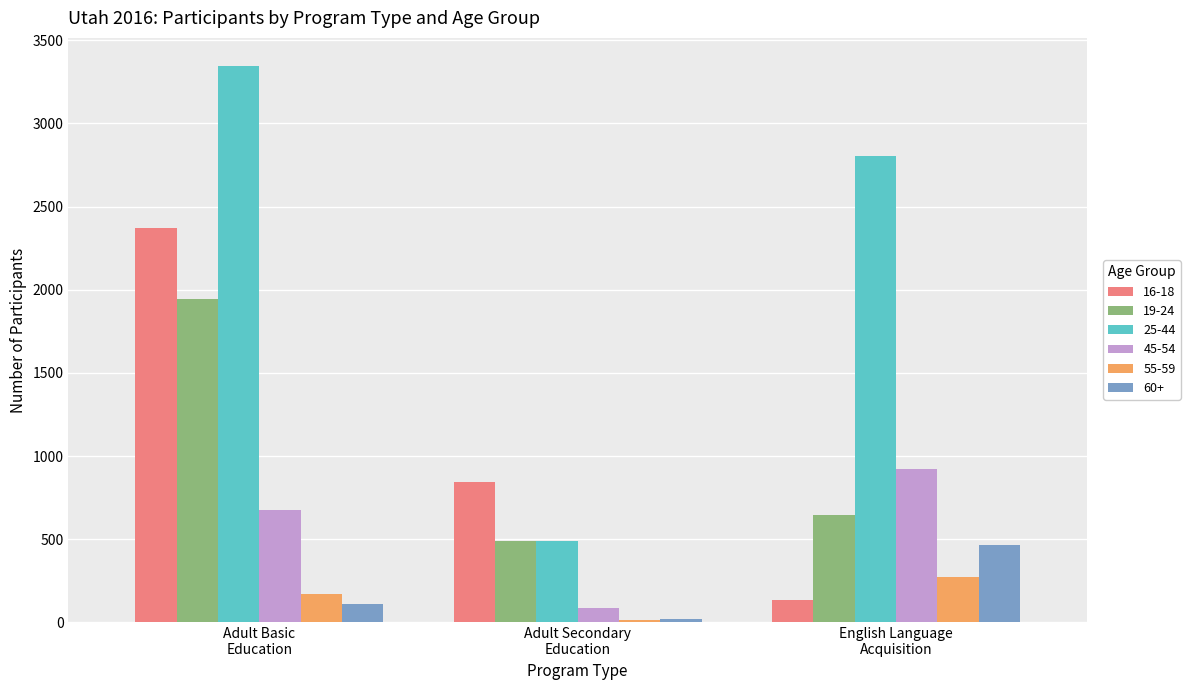

How many series are shown in this chart?

6